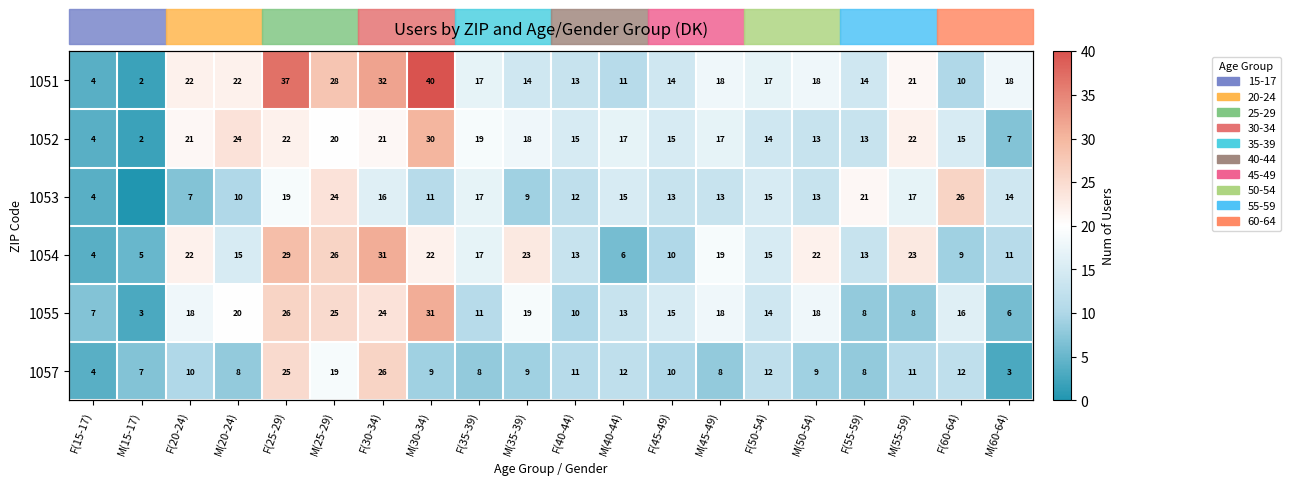

How many data points in 1057 are less than 10?

10